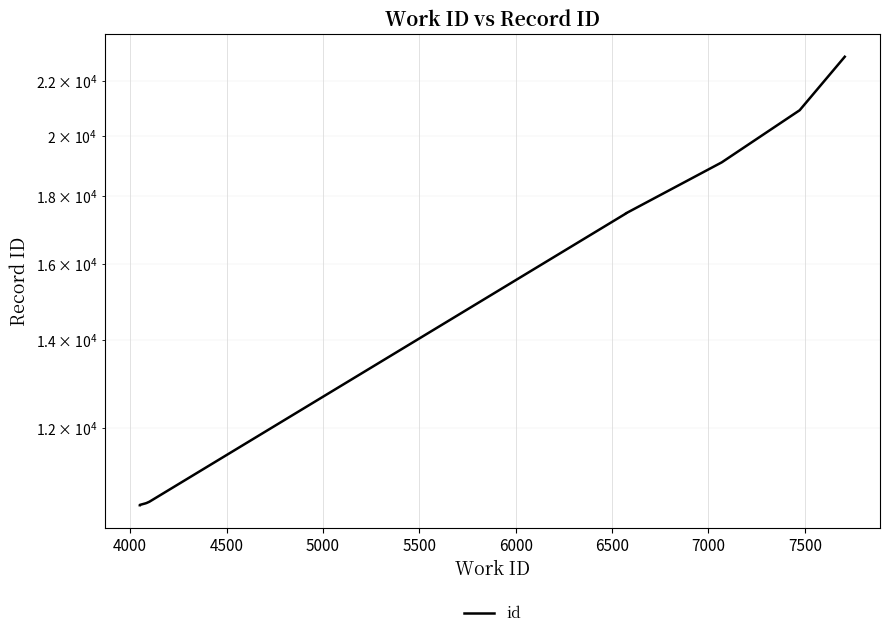

Does the chart display data point markers on the line(s)?

No